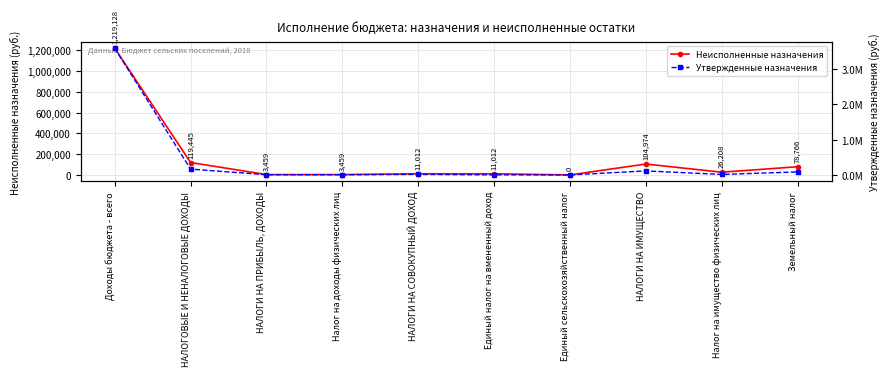

True or false: Неисполненные назначения and Утвержденные назначения intersect in this chart.

False